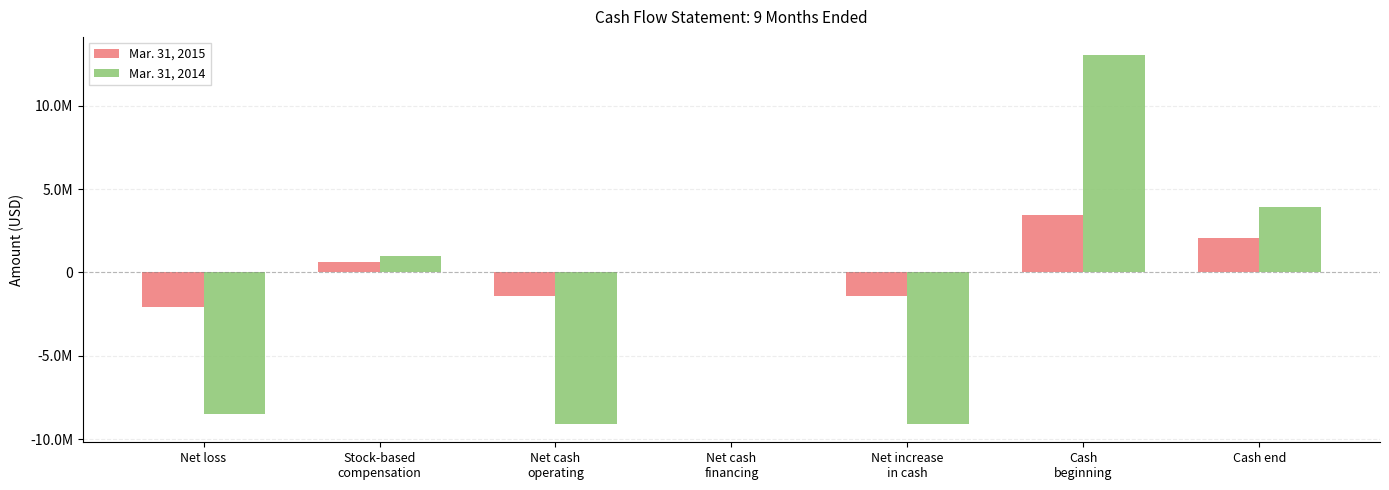

What value does the Mar. 31, 2014 series have at Cash
beginning, to the nearest 10?

13027930